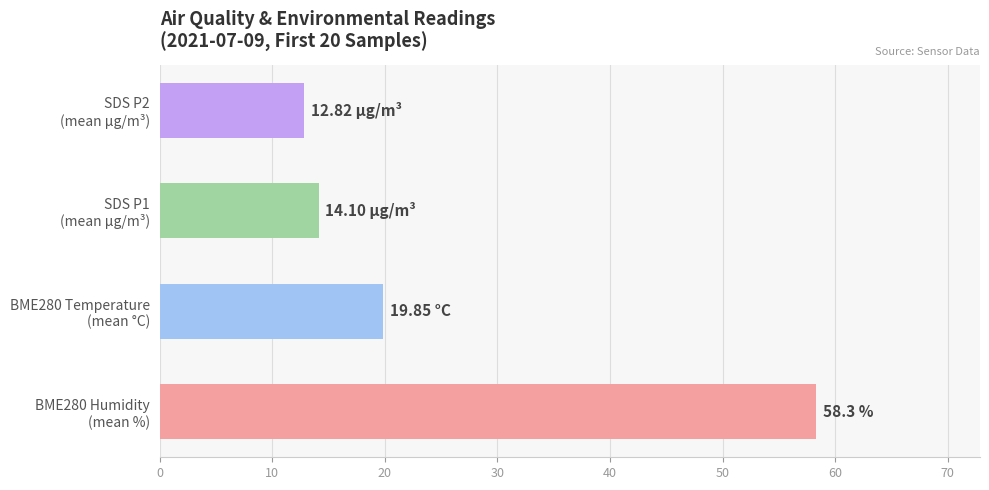

How many bars are there in total?

4